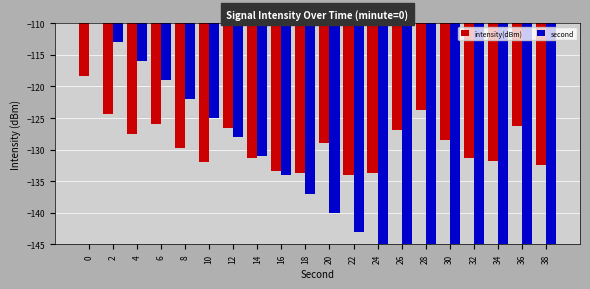

What is the value of the intensity(dBm) bar at the 17th from the left?

-131.4